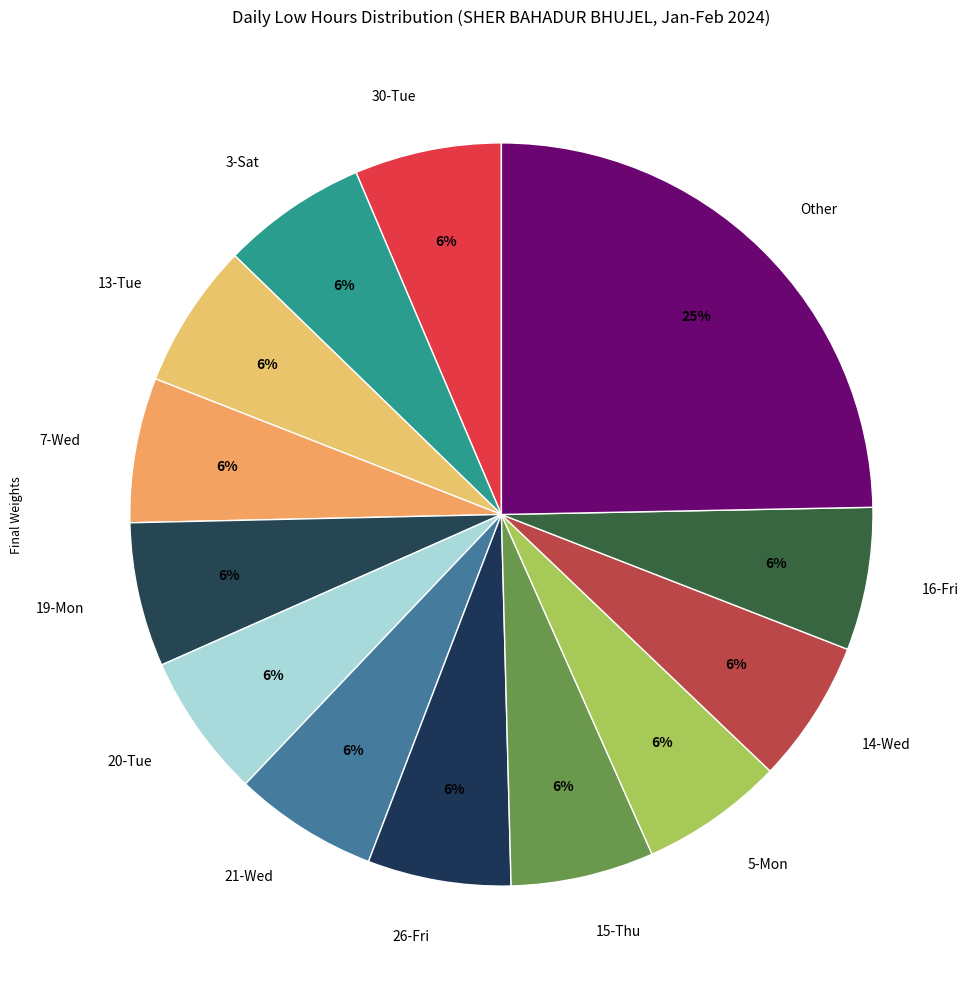

Do 3-Sat and 26-Fri together represent more than half of the pie?

No